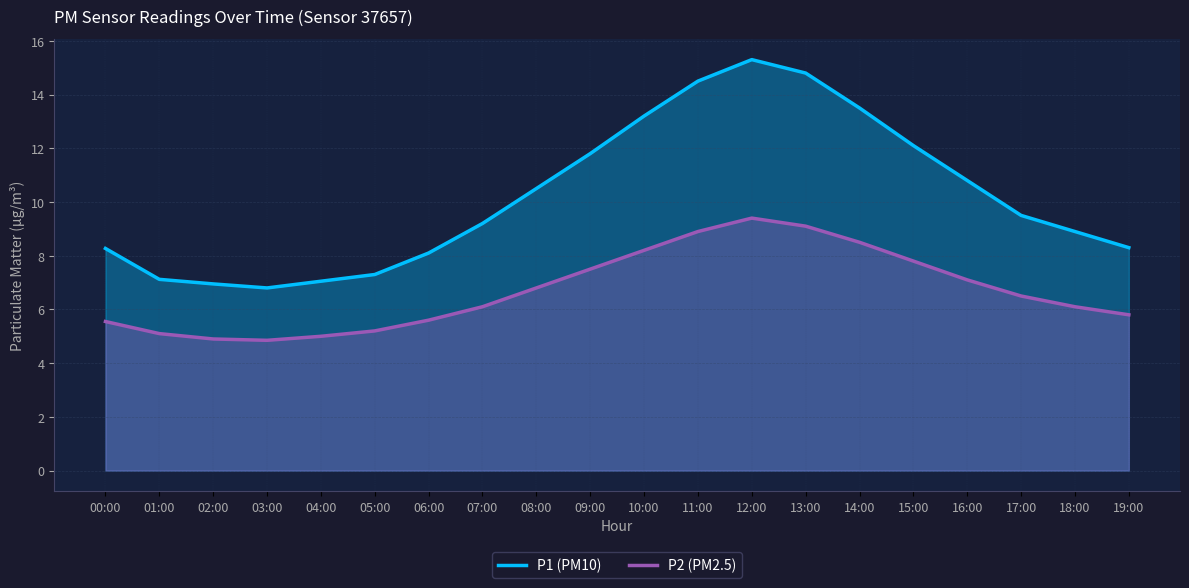

In P2 (PM2.5), how many points are higher than both neighbors (excluding endpoints)?

1